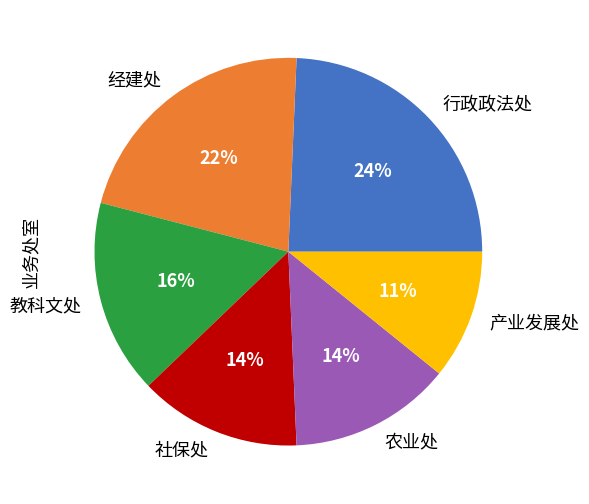

Is it true that 农业处 is 19% of the pie?

False